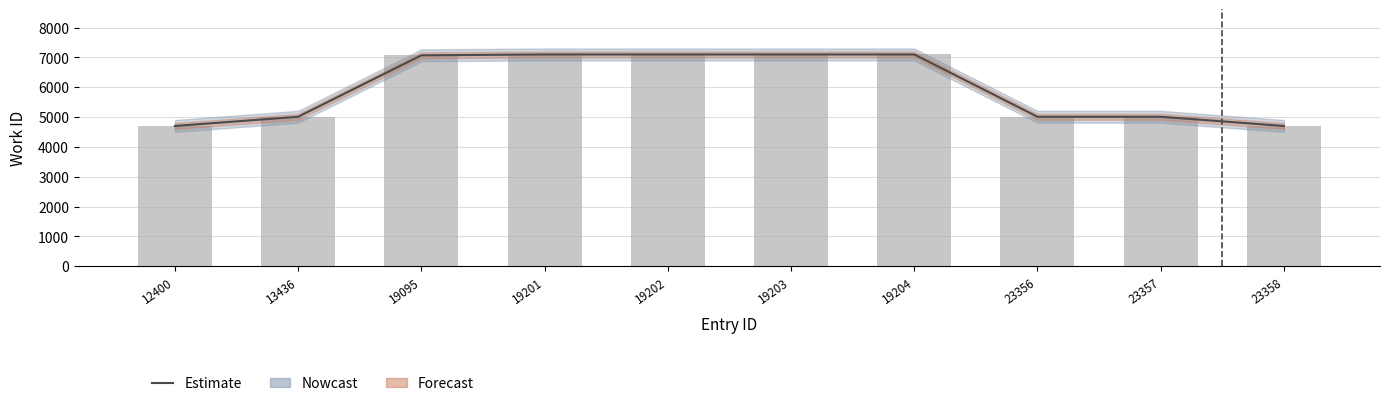

The chart shows a value of 7099 at 19204. True or false?

True